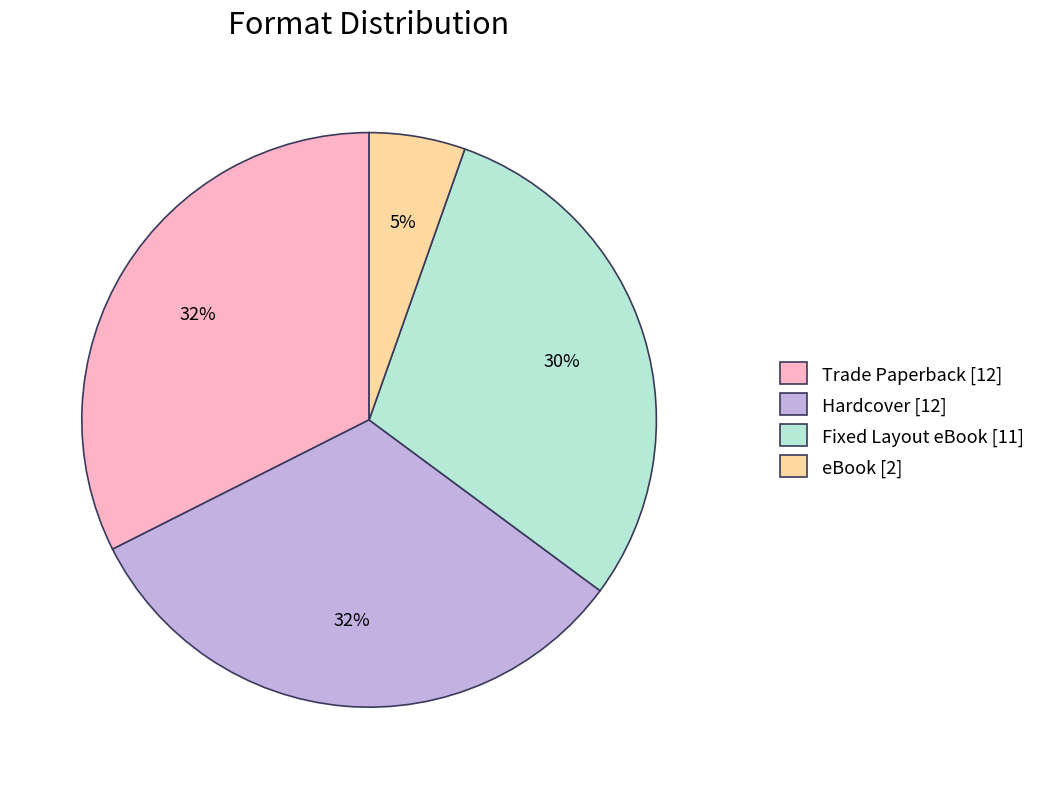

Is the sum of Hardcover [12] and eBook [2] greater than half?

No